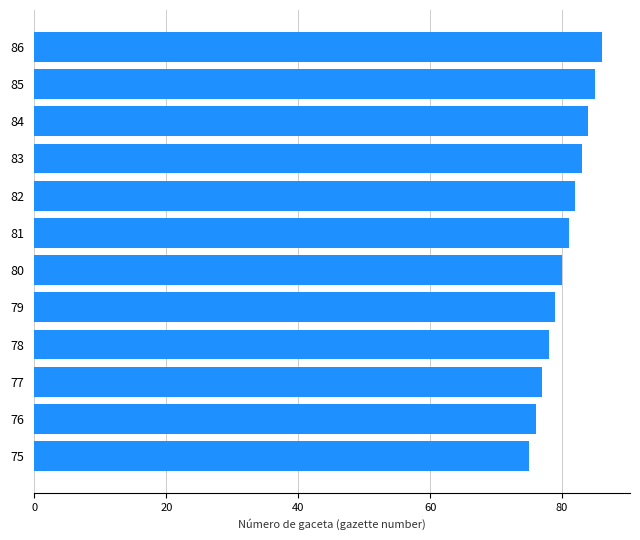

What is the ratio of the value at 83 to the value at 81?

1.0